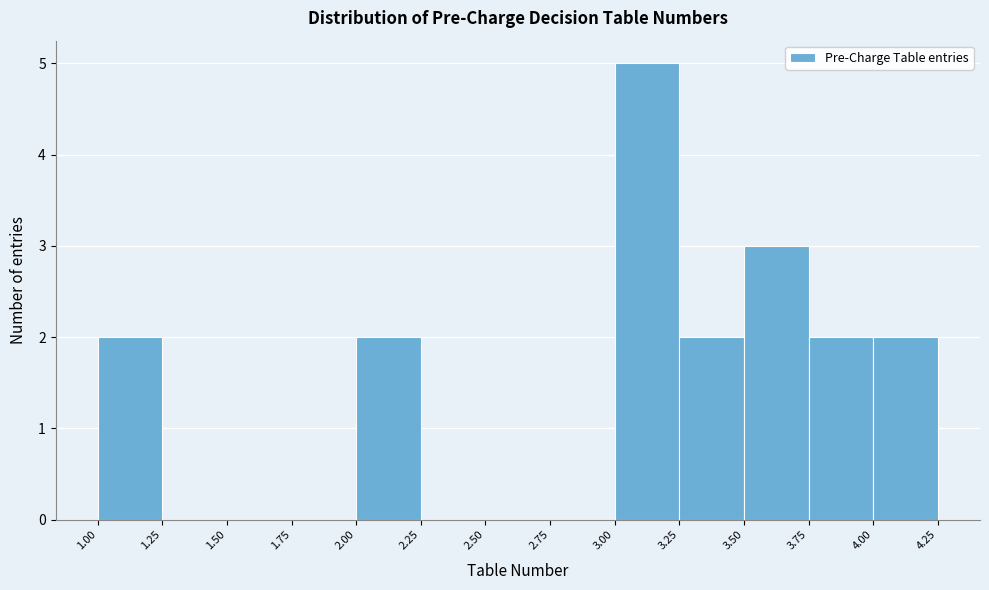

Reading left to right, list every bar in this chart as the range it spans on the x-axis followed by its height. The values are not printed on the chart, so give them approximately, as read against the axis.

1.00 to 1.25: 2
1.25 to 1.50: 0
1.50 to 1.75: 0
1.75 to 2.00: 0
2.00 to 2.25: 2
2.25 to 2.50: 0
2.50 to 2.75: 0
2.75 to 3.00: 0
3.00 to 3.25: 5
3.25 to 3.50: 2
3.50 to 3.75: 3
3.75 to 4.00: 2
4.00 to 4.25: 2